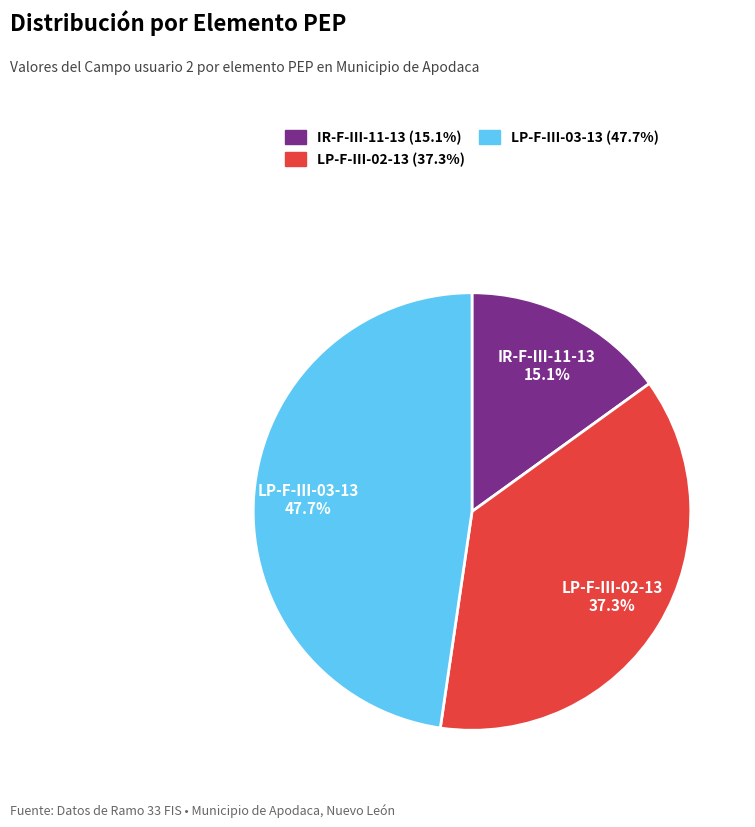

Count the number of slices in the pie.

3